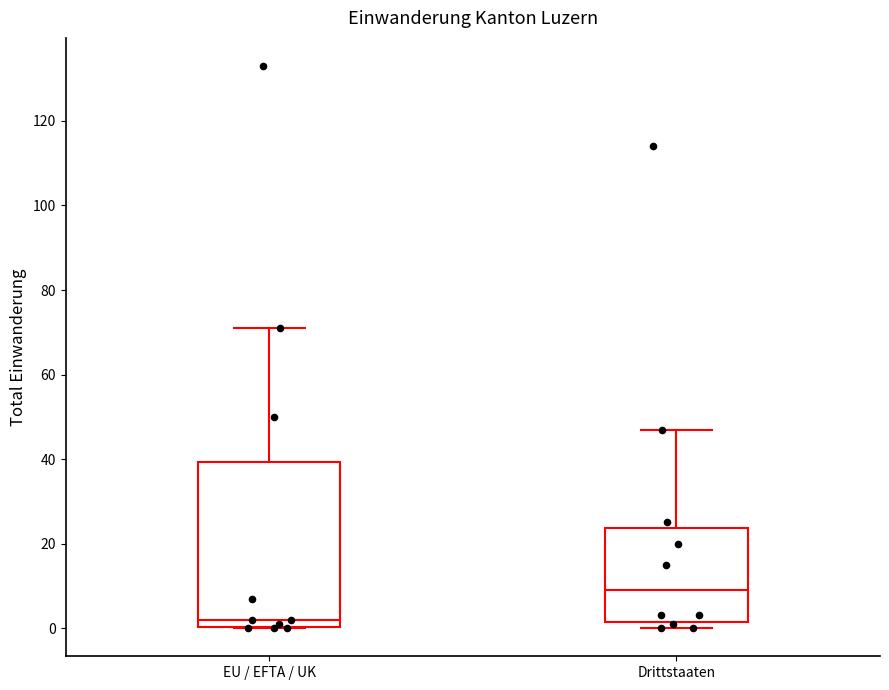

Reading left to right, read every box against the y-axis: the position of its median line, the range the box covers, and the ends of its whiskers. The values are not printed on the chart, so give them approximately, as read against the axis.

EU / EFTA / UK: median 2, box 0 to 40, whiskers 0 to 72
Drittstaaten: median 10, box 2 to 24, whiskers 0 to 48